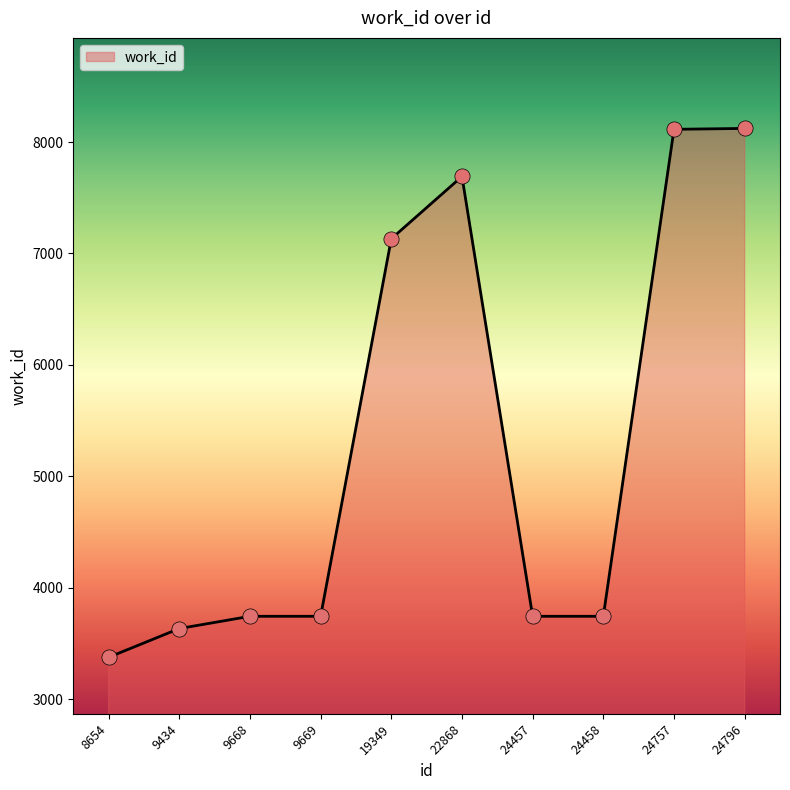

What is the ratio of the value at 9669 to the value at 22868?

0.5